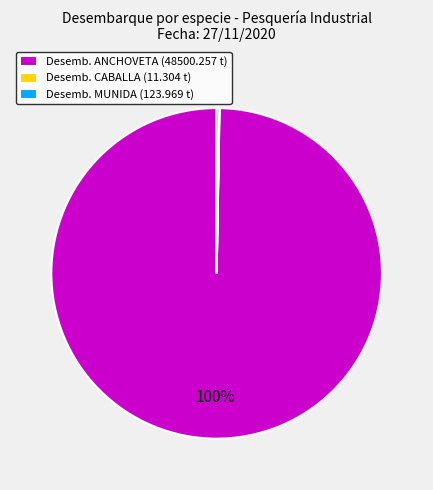

To the nearest percent, what is the difference between the largest and smallest slice percentages?

100%